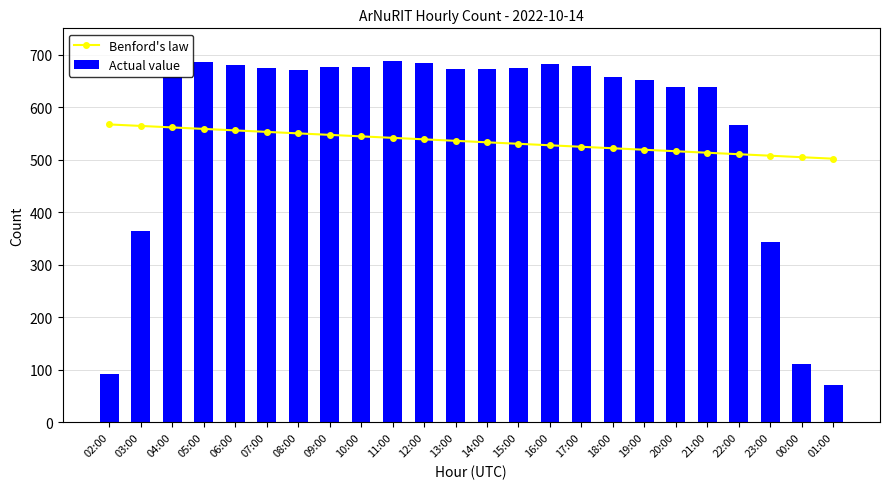

What are all the series names shown in the legend?

Benford's law, Actual value